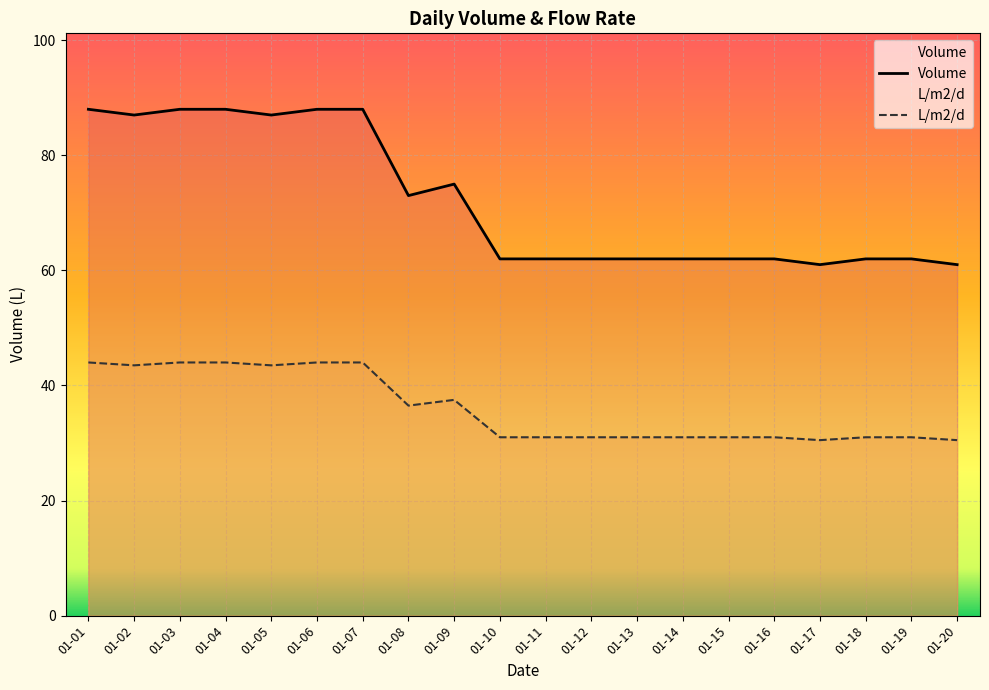

In L/m2/d, how many points are lower than both neighbors (excluding endpoints)?

4